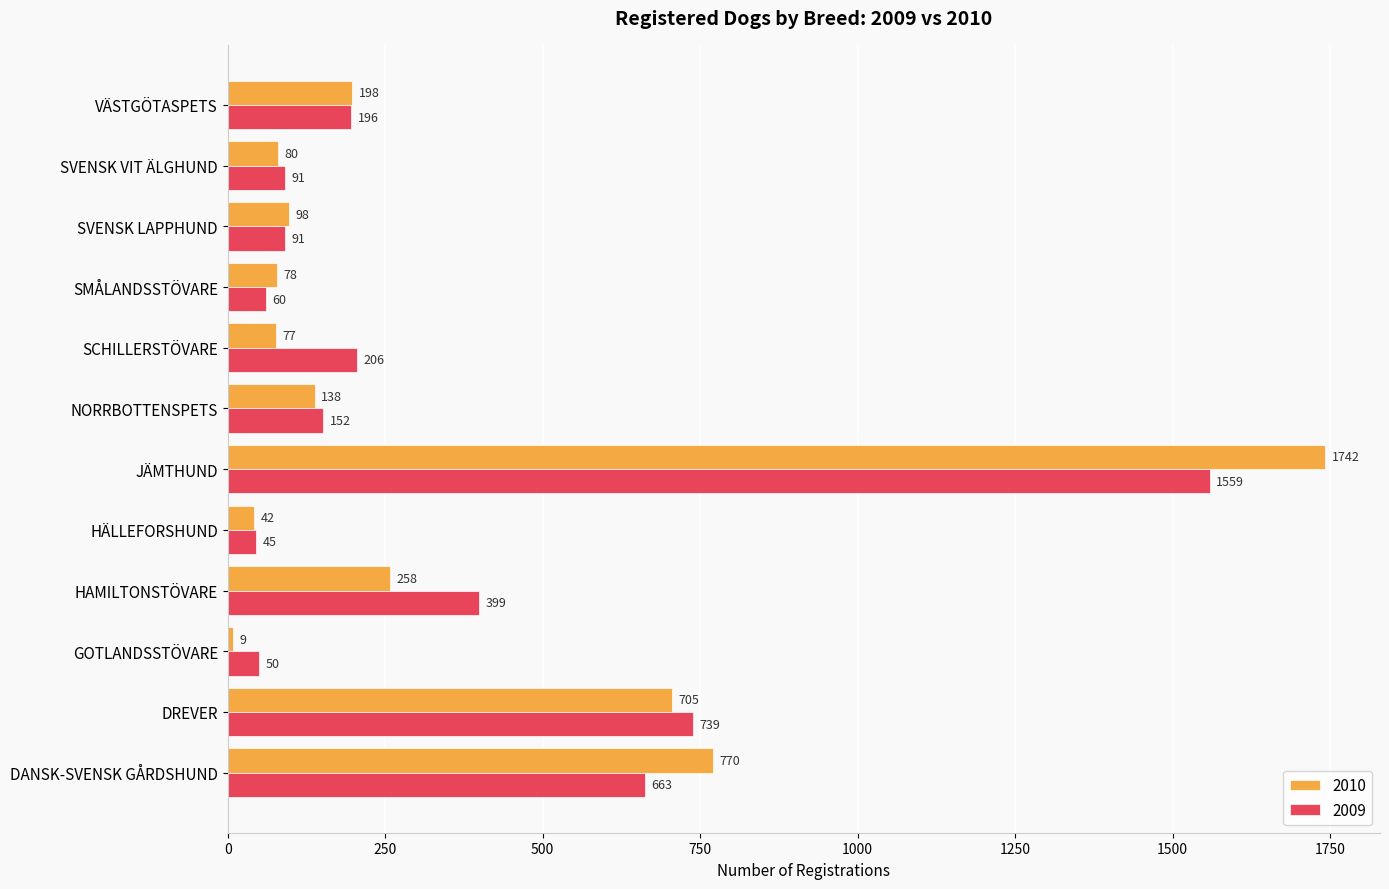

What is the total value across all series at SVENSK LAPPHUND?

189